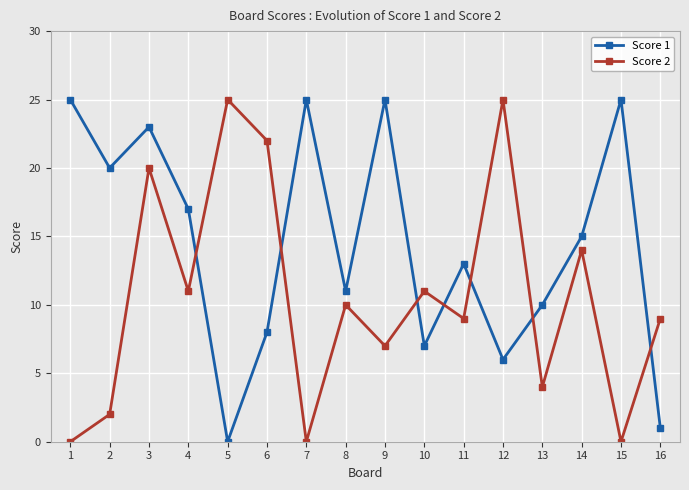

The Score 1 series shows 4 at 11. True or false?

False